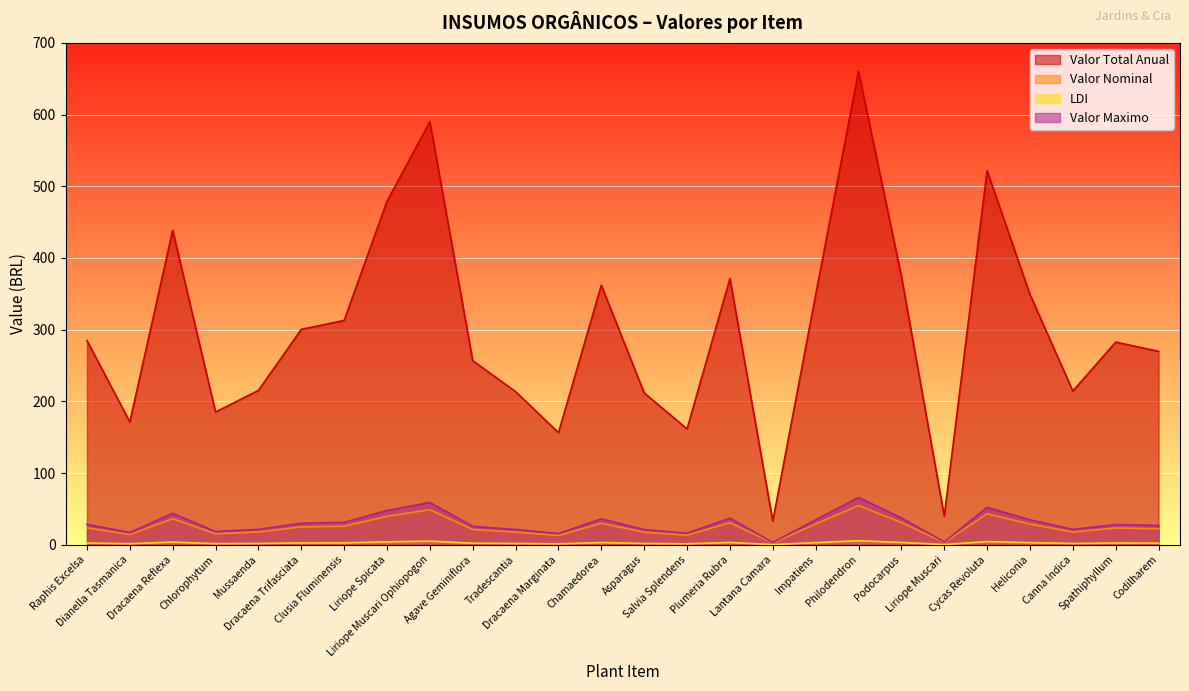

What is the greatest value displayed?

660.0